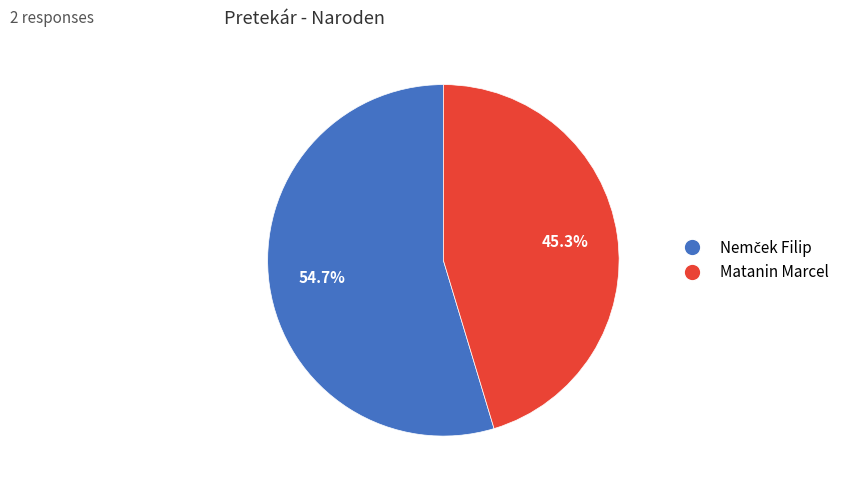

To the nearest percent, what is the difference between the largest and smallest slice percentages?

9%